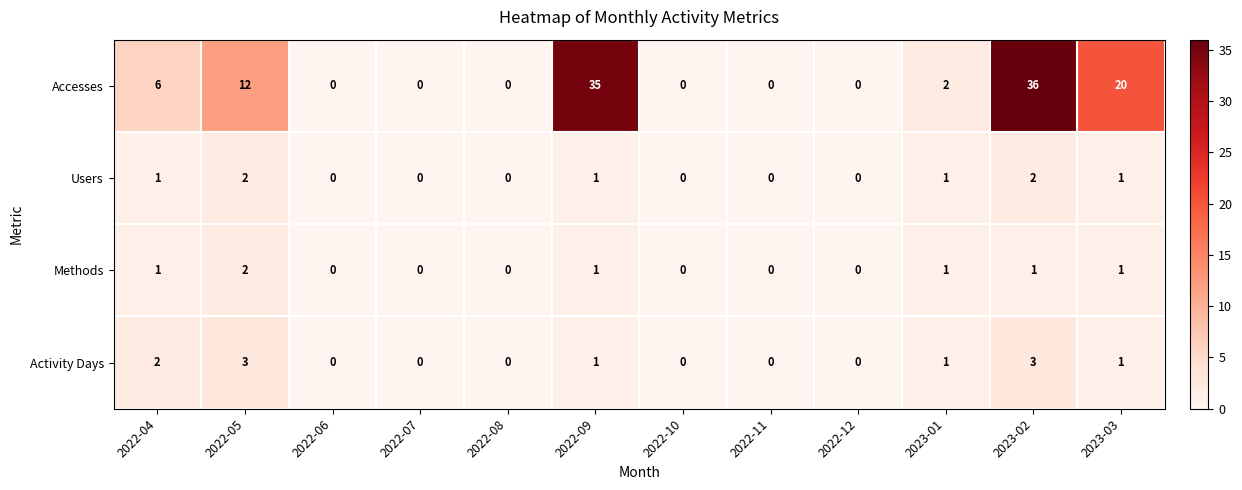

Which series has the largest range (max minus min)?

Accesses